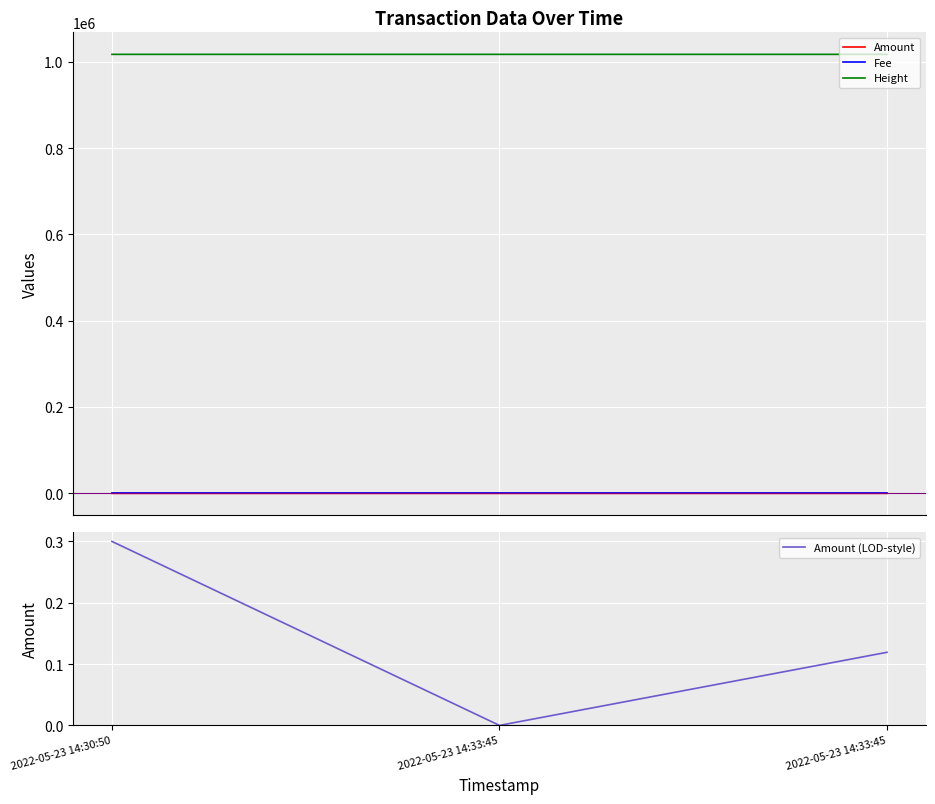

Reading left to right, list all the values displayed in this chart.

Amount: 2022-05-23 14:30:50=0.3	2022-05-23 14:33:45=0.0	2022-05-23 14:33:45=0.1
Fee: 2022-05-23 14:30:50=0.0	2022-05-23 14:33:45=0.0	2022-05-23 14:33:45=0.0
Height: 2022-05-23 14:30:50=1017256.0	2022-05-23 14:33:45=1017257.0	2022-05-23 14:33:45=1017257.0
Amount (LOD-style): 2022-05-23 14:30:50=0.3	2022-05-23 14:33:45=0.0	2022-05-23 14:33:45=0.1